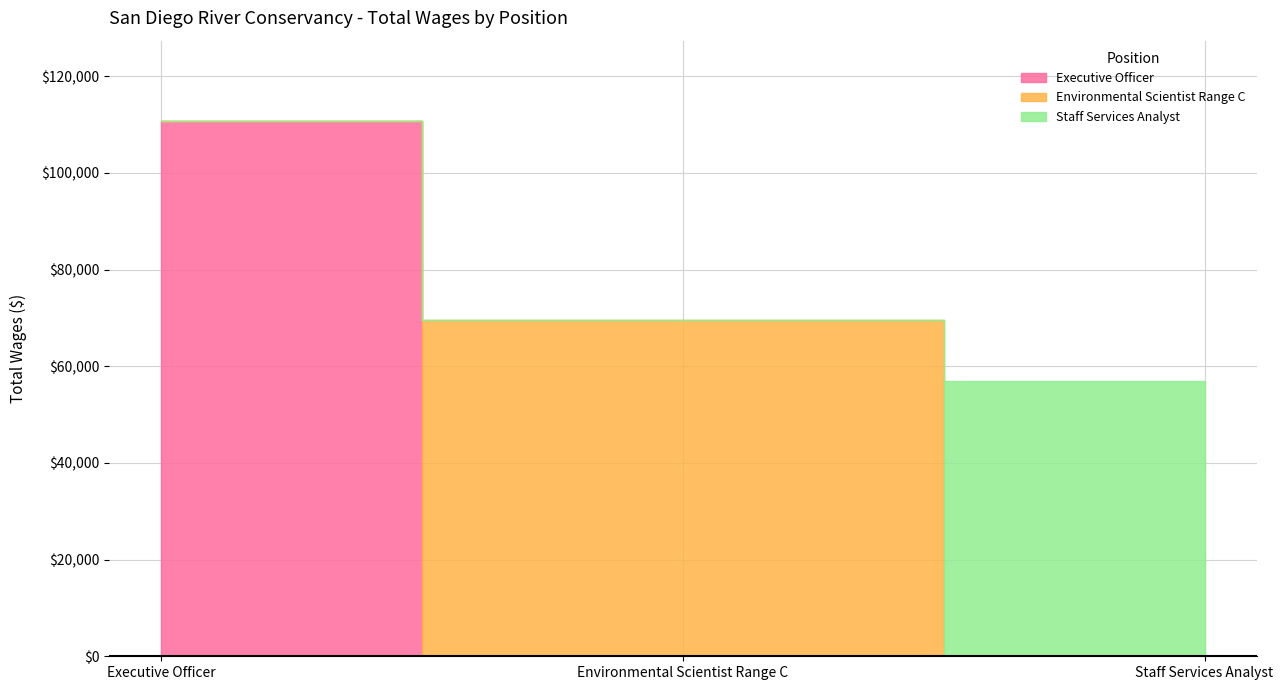

At which category does the chart reach its peak across all series?

Executive Officer